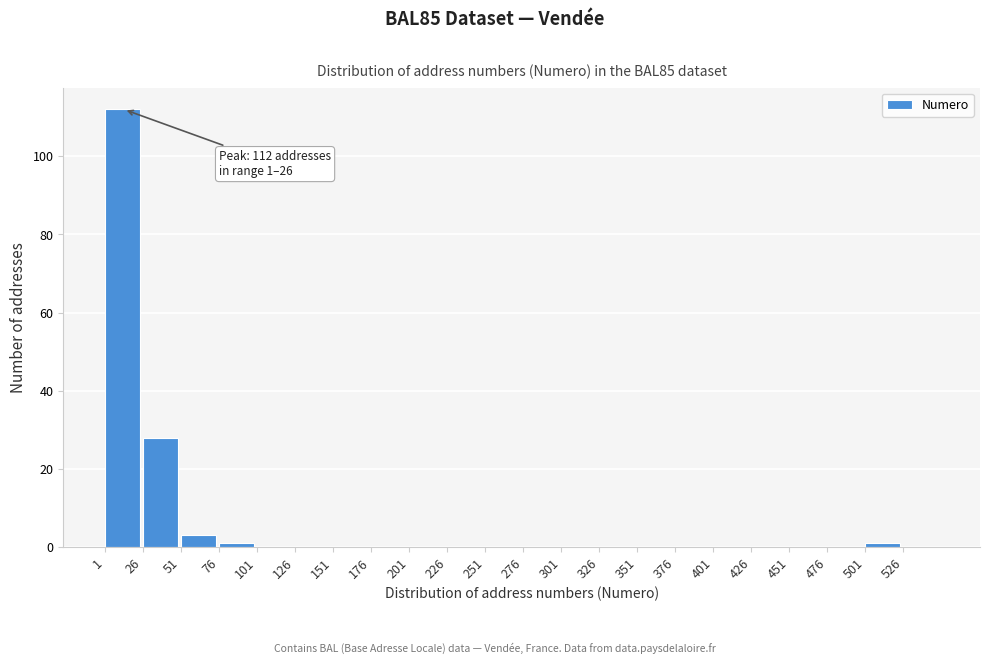

Over which range of the x-axis is the bar tallest?

1 to 26